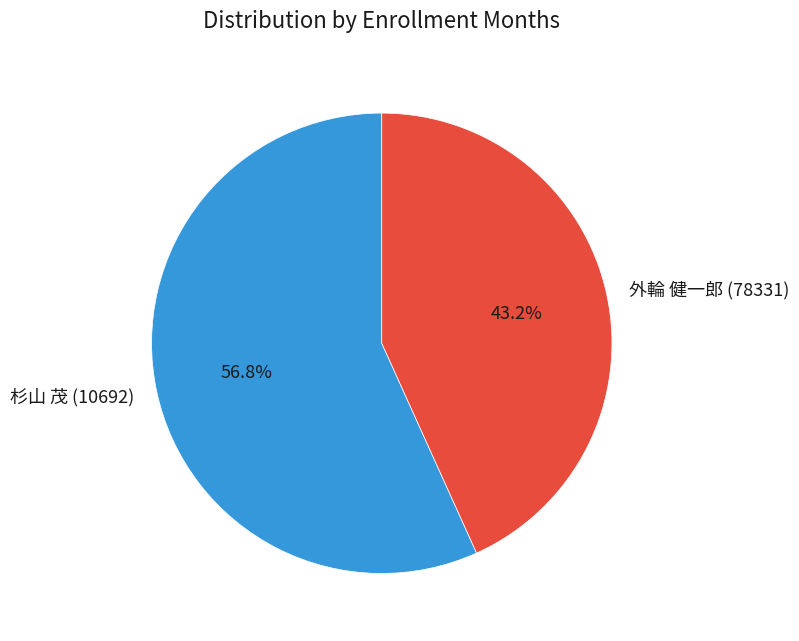

Is there any slice that represents more than half of the pie?

Yes